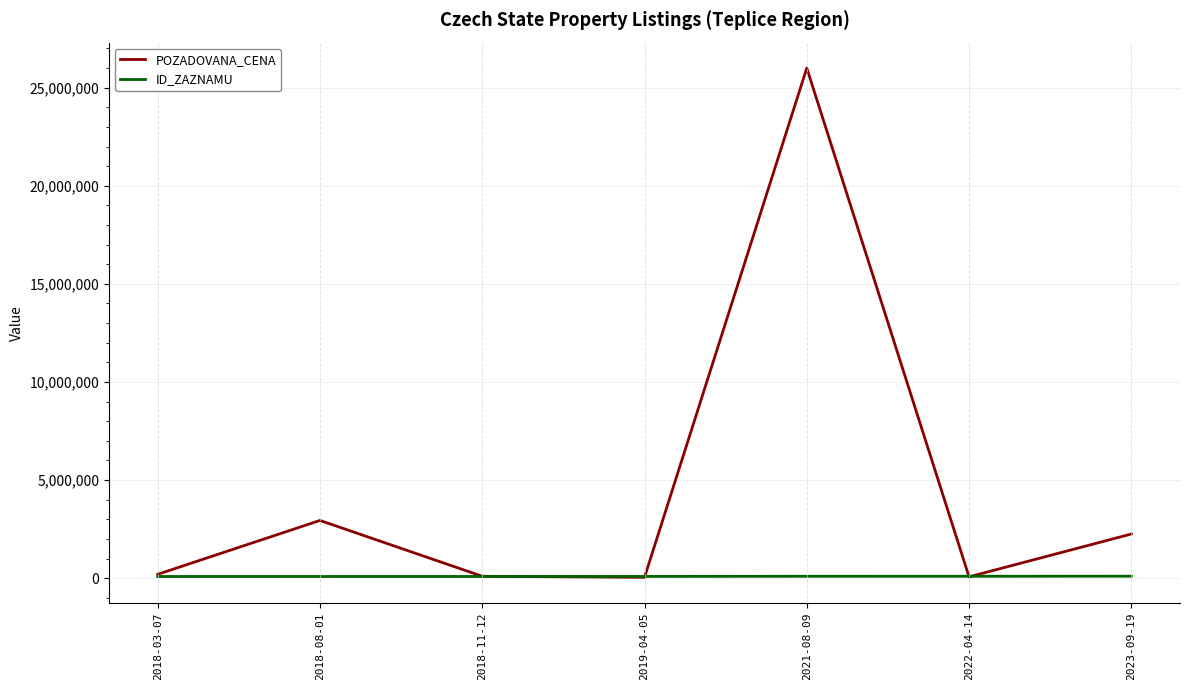

Which series has the widest spread of values?

POZADOVANA_CENA